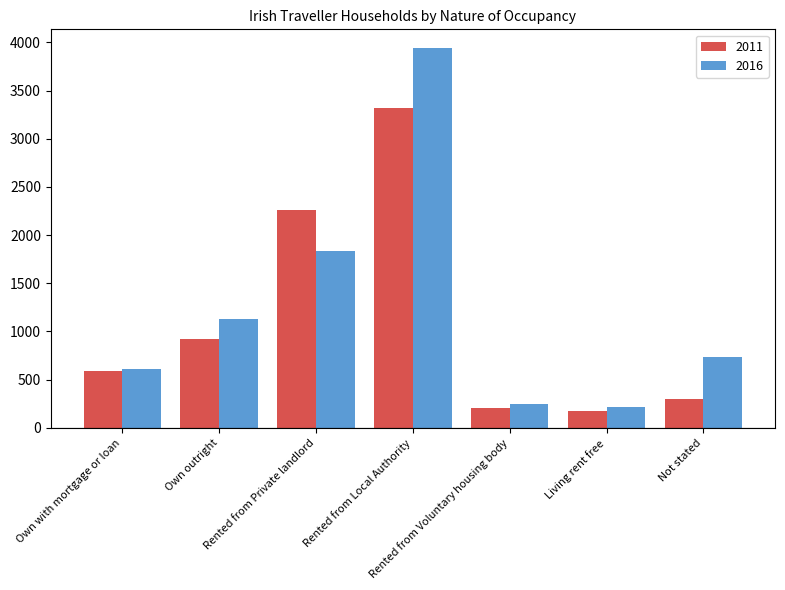

What is the difference between the second highest and second lowest values in the 2016 series?

1592